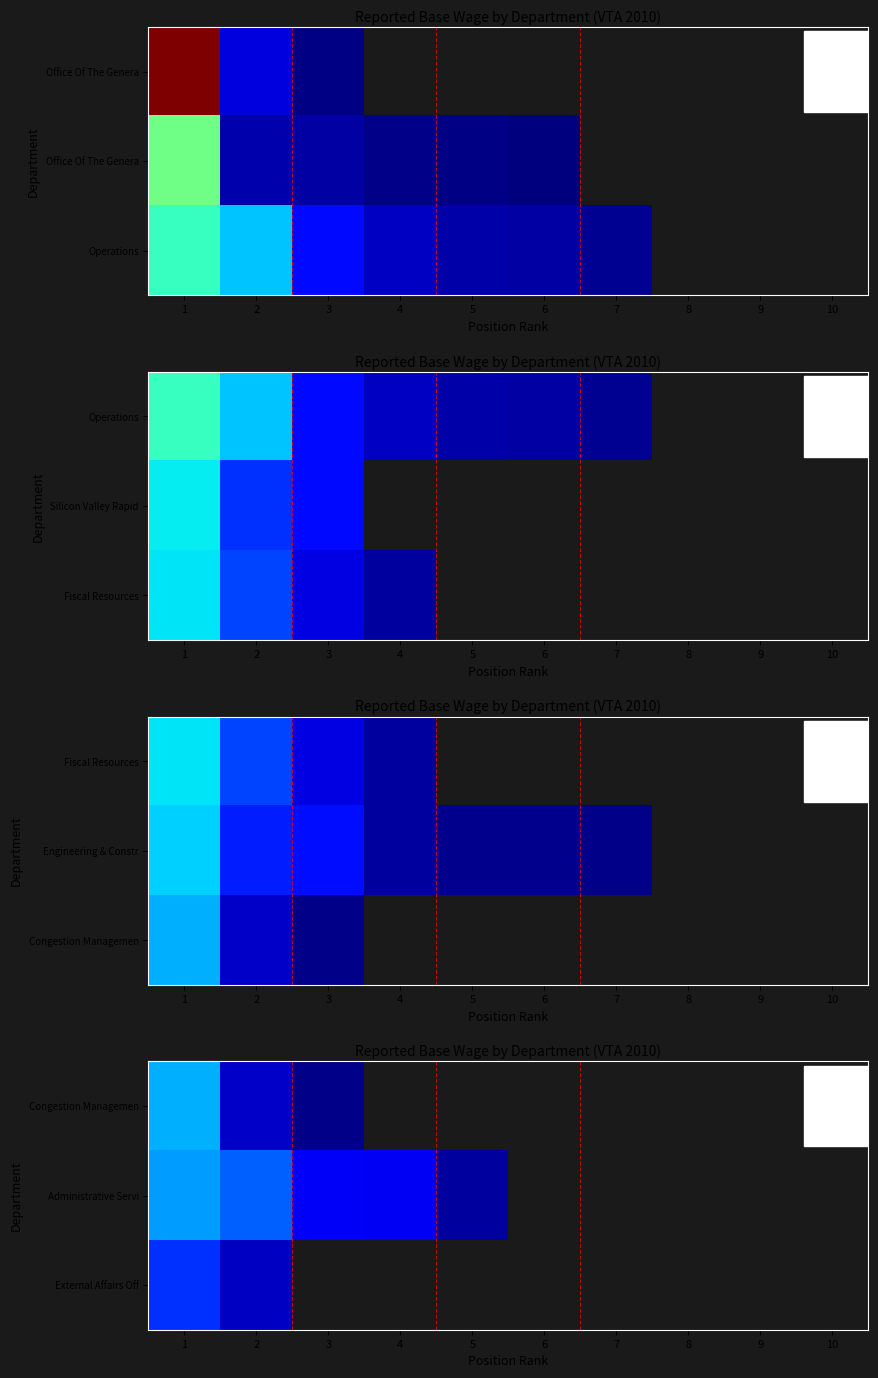

At which category is the sum across all series the highest?

1